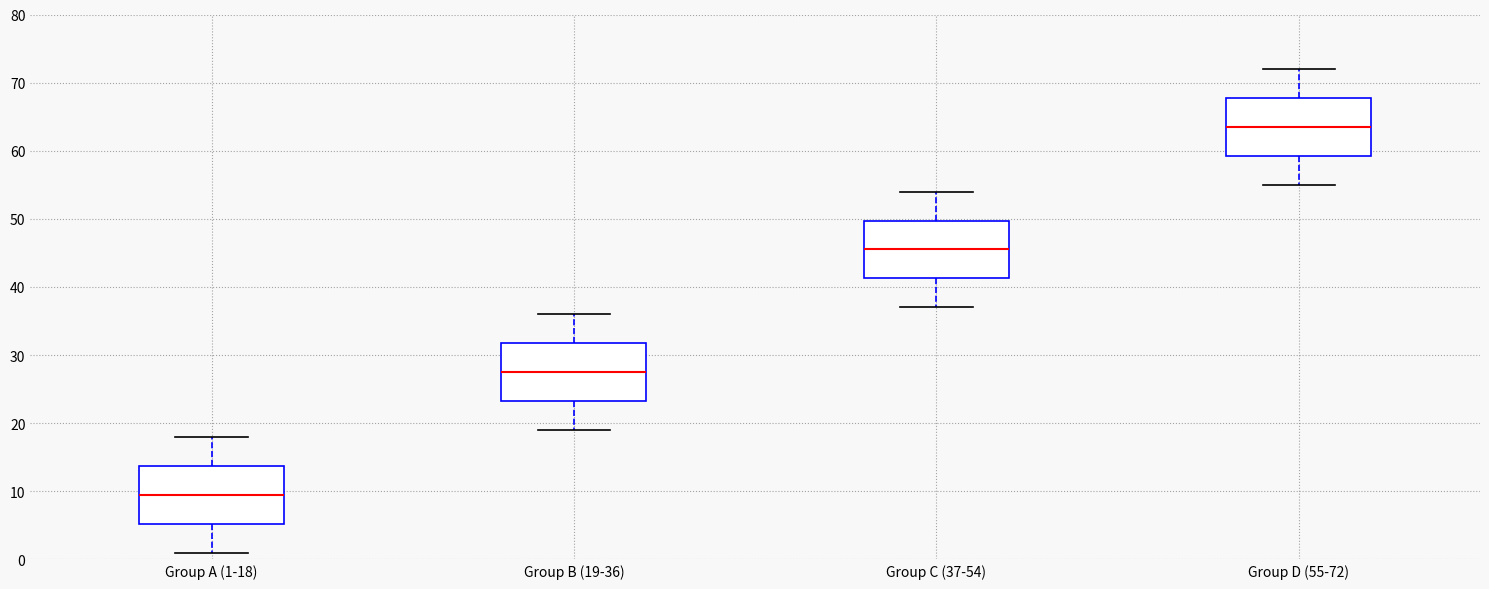

Reading left to right, read every box against the y-axis: the position of its median line, the range the box covers, and the ends of its whiskers. The values are not printed on the chart, so give them approximately, as read against the axis.

Group A (1-18): median 10, box 5 to 14, whiskers 1 to 18
Group B (19-36): median 28, box 23 to 32, whiskers 19 to 36
Group C (37-54): median 46, box 41 to 50, whiskers 37 to 54
Group D (55-72): median 64, box 59 to 68, whiskers 55 to 72